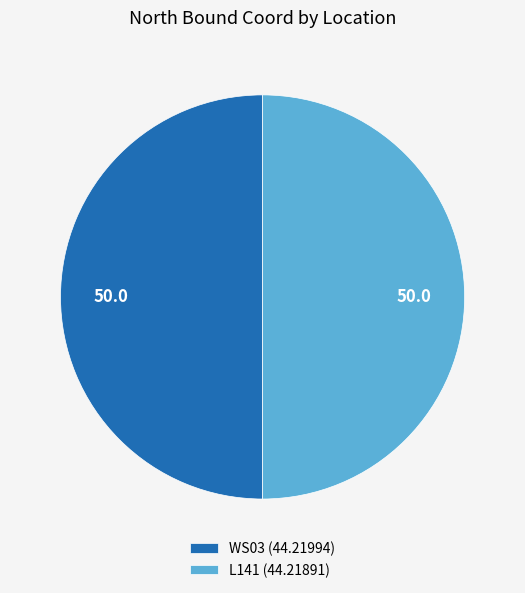

Is it true that L141 is 50% of the pie?

True